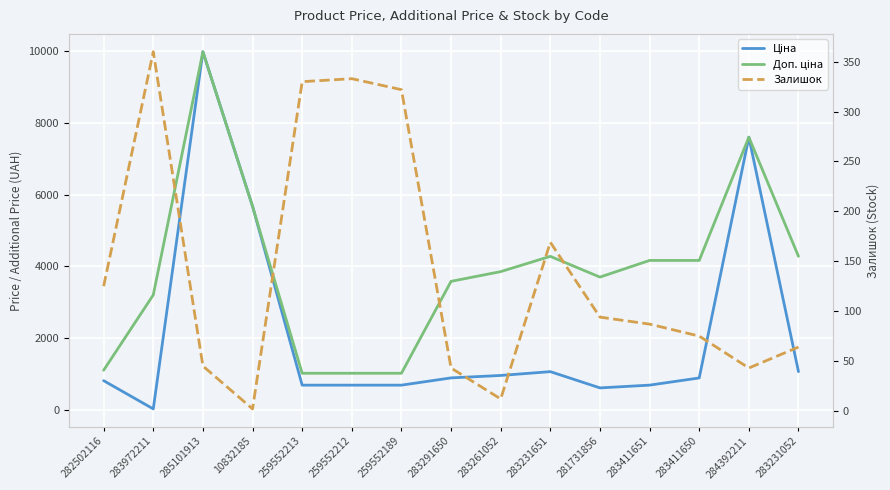

What is the average value of the Залишок series?

140.3